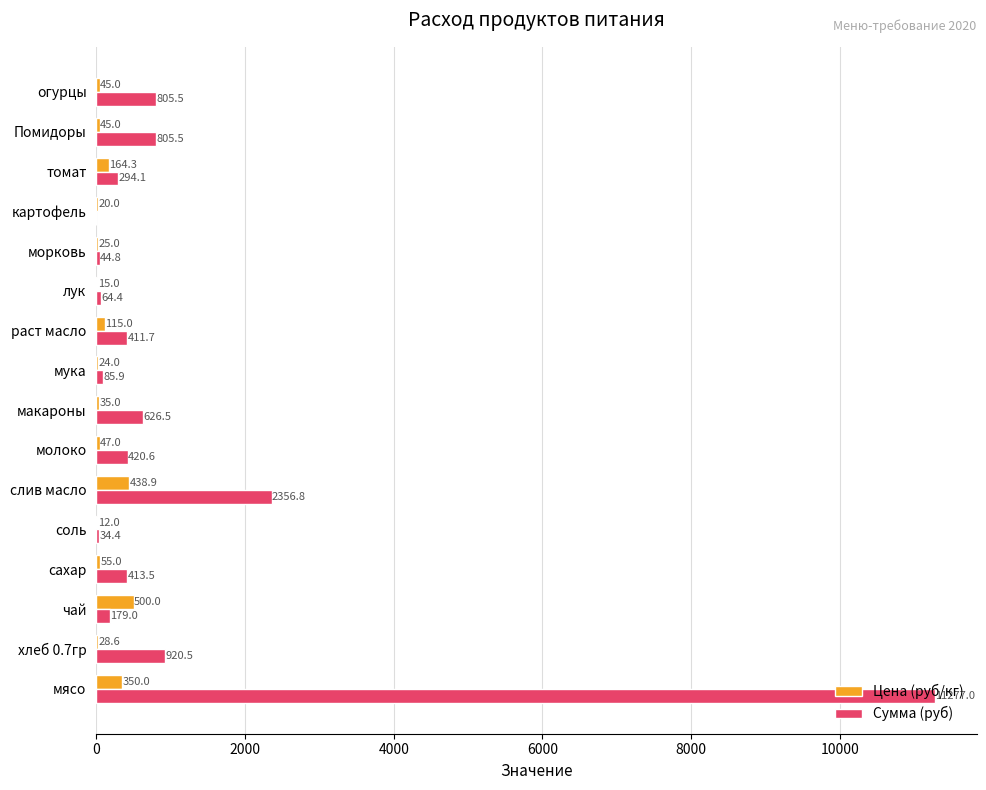

The value of Цена (руб/кг) at мясо is 350.0. True or false?

True